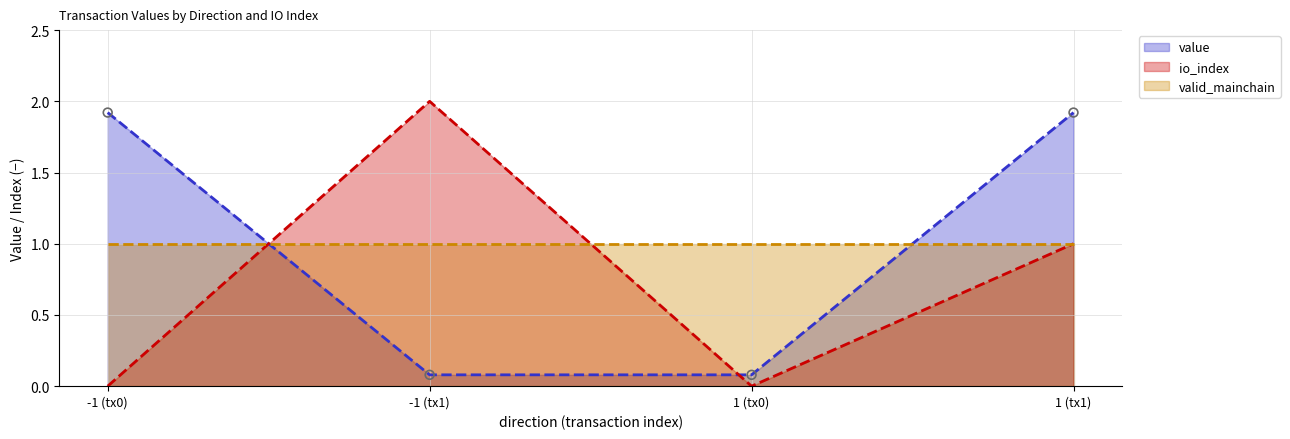

Between which two adjacent categories do value and io_index first intersect?

-1 (tx0) and -1 (tx1)